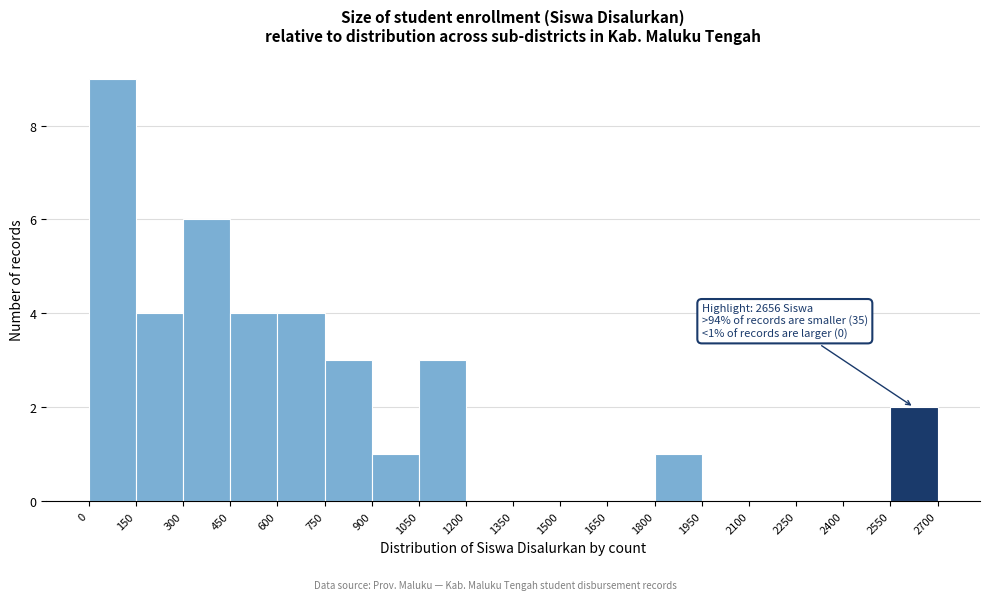

Which range on the x-axis has the tallest bar?

0 to 150